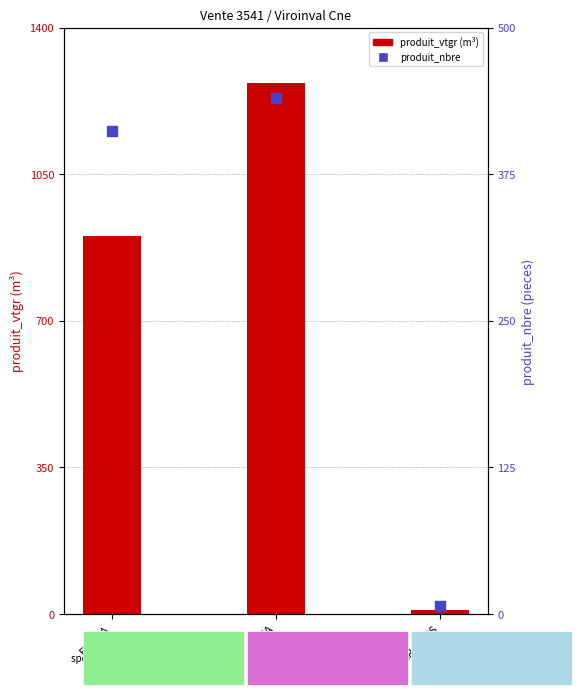

Which series has the largest Y range (max minus min)?

produit_vtgr